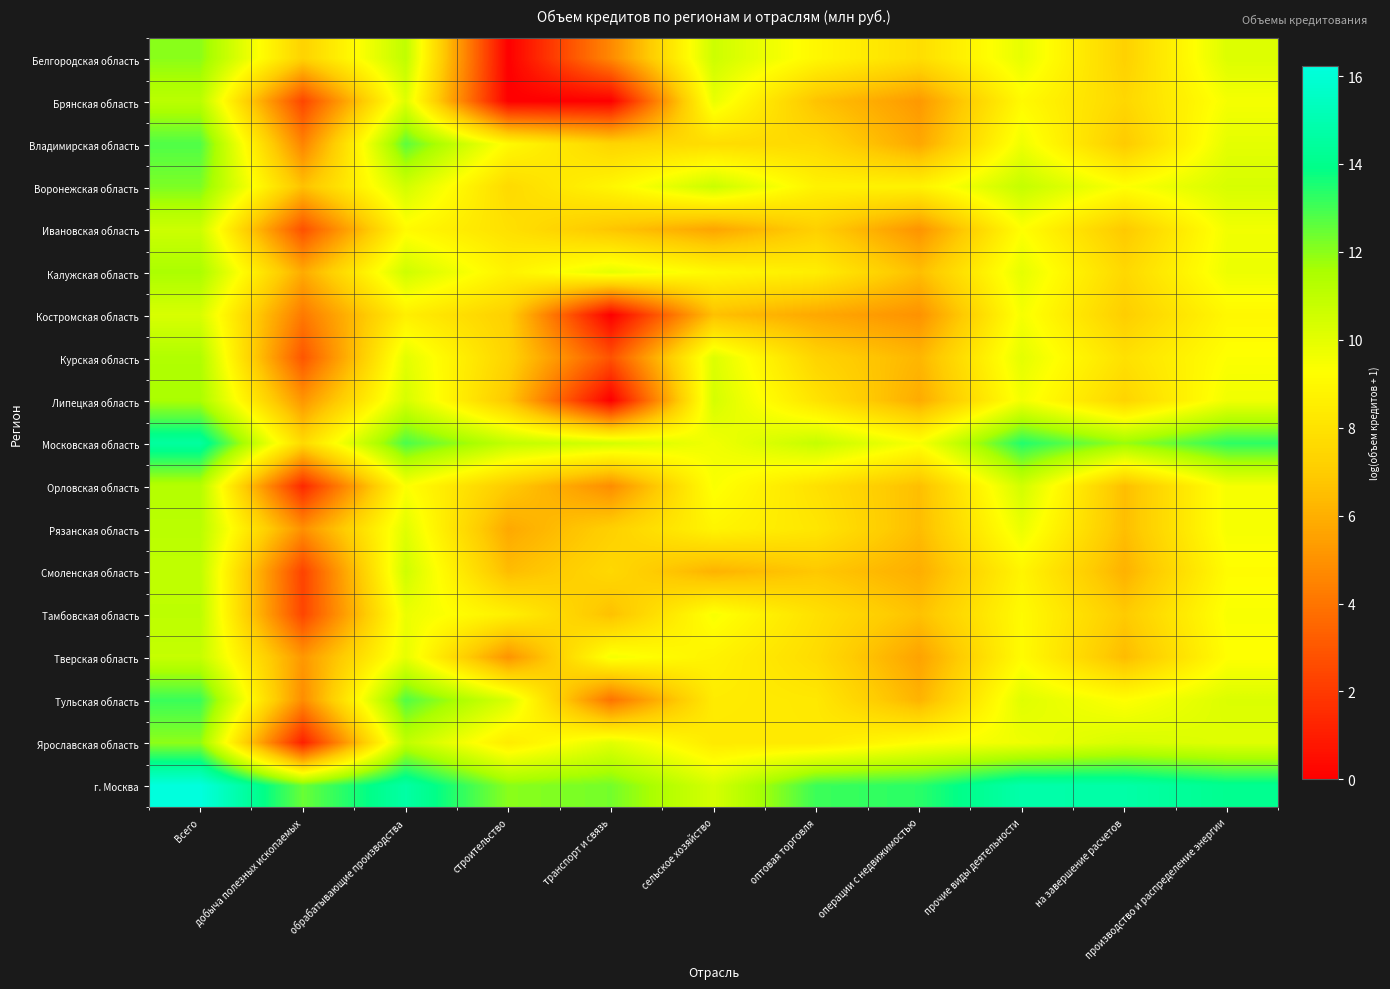

List the series in order of their peak value, lowest first.

Костромская область, Ивановская область, Тверская область, Смоленская область, Тамбовская область, Рязанская область, Брянская область, Орловская область, Курская область, Калужская область, Липецкая область, Ярославская область, Белгородская область, Воронежская область, Владимирская область, Тульская область, Московская область, г. Москва